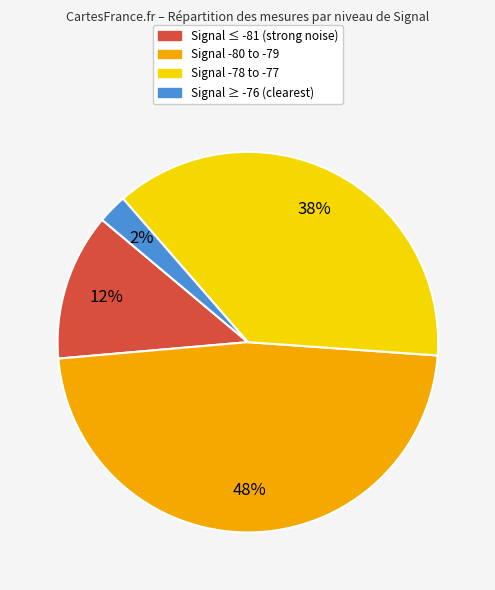

To the nearest percent, what is the average slice percentage?

25%